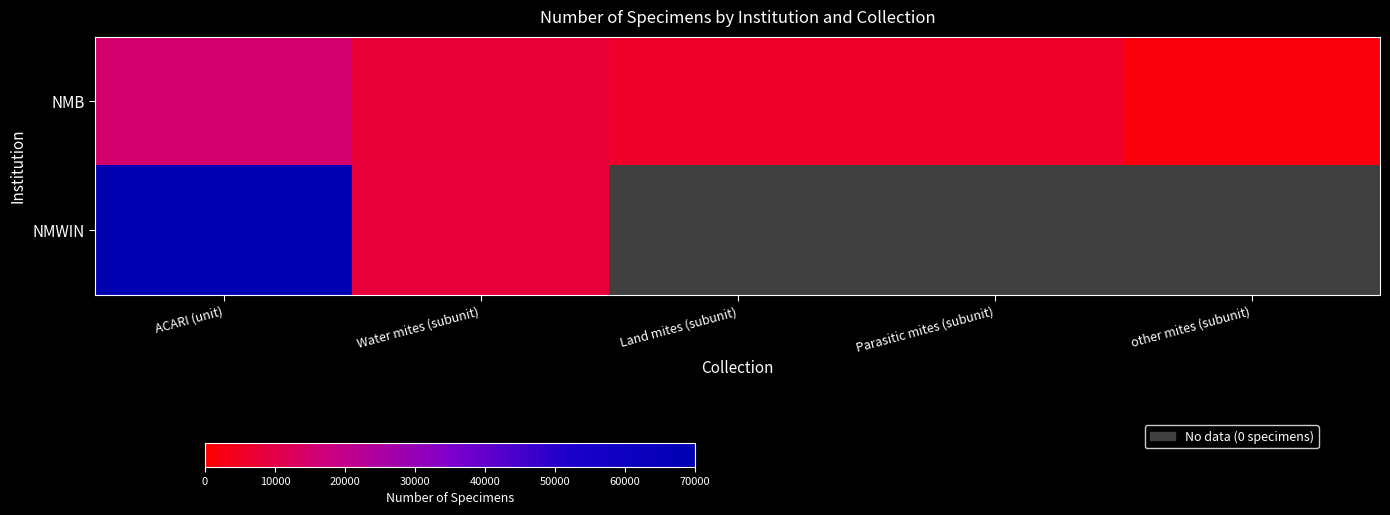

At Water mites (subunit), list the series in order from largest to smallest.

NMWIN, NMB